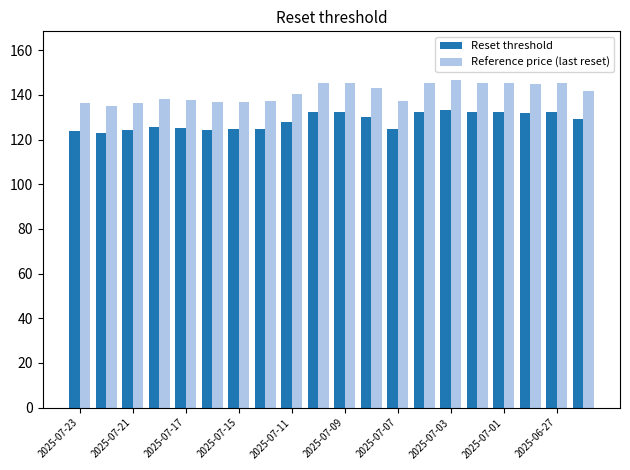

What are all the series names shown in the legend?

Reset threshold, Reference price (last reset)